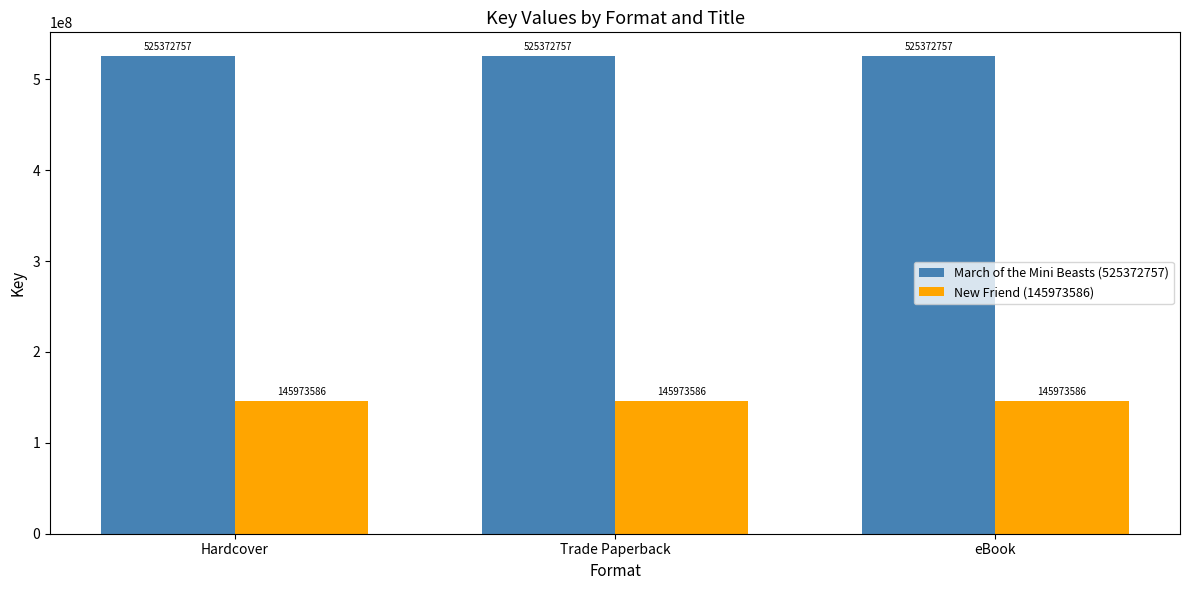

How many categories are shown in the chart?

3